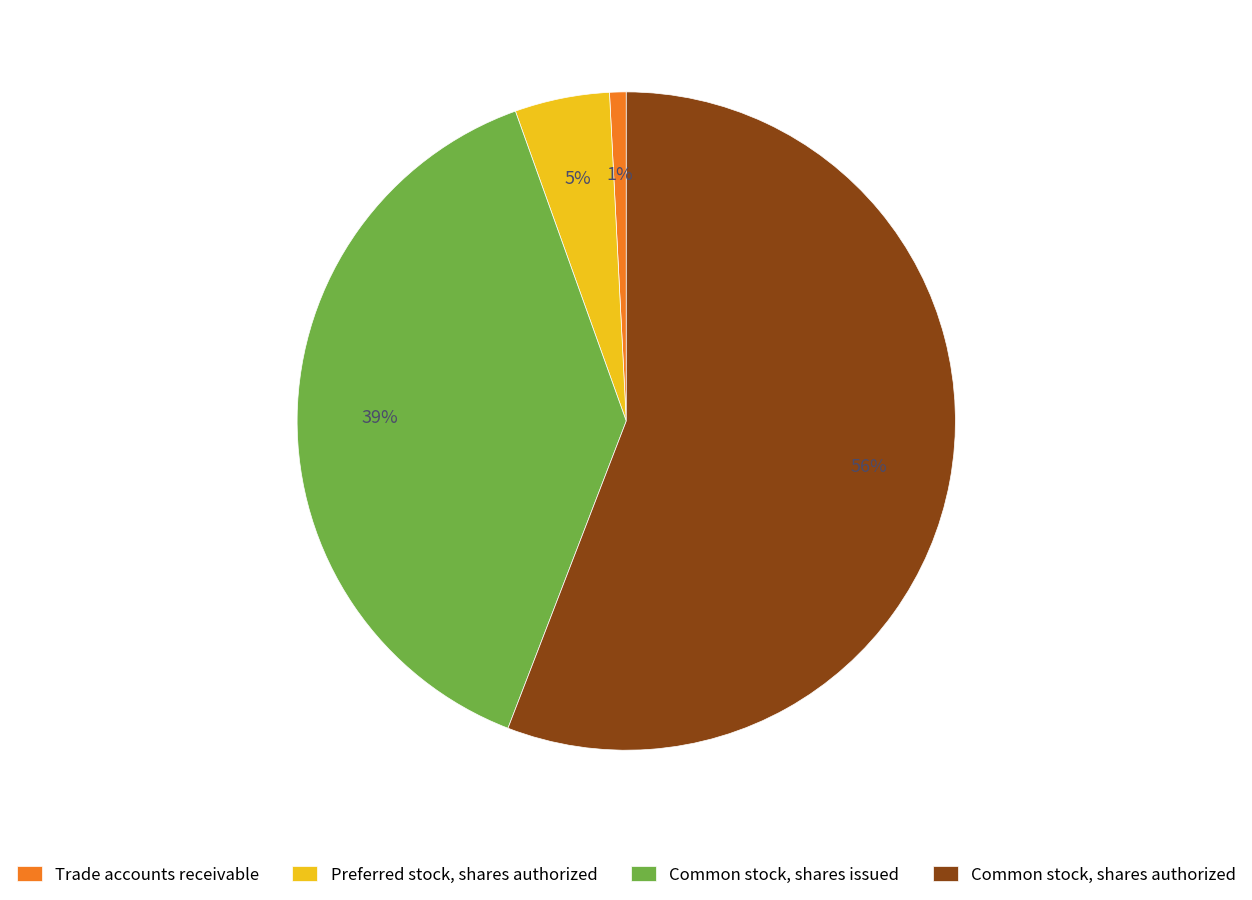

What is the majority slice?

Common stock, shares authorized